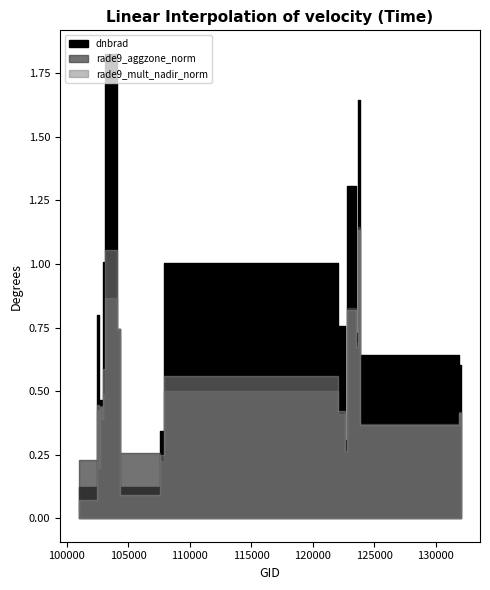

Is the value of dnbrad at 104295 greater than the value of rade9_aggzone_norm at 102482?

No